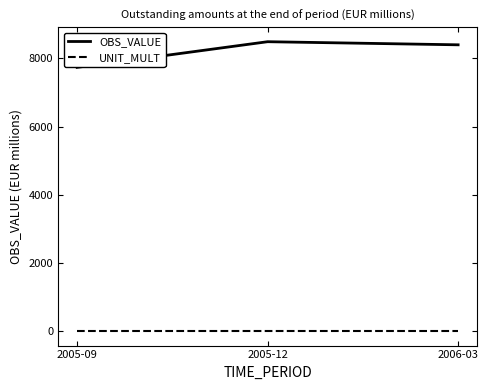

What is the total value across all series at 2005-12?

8494.8